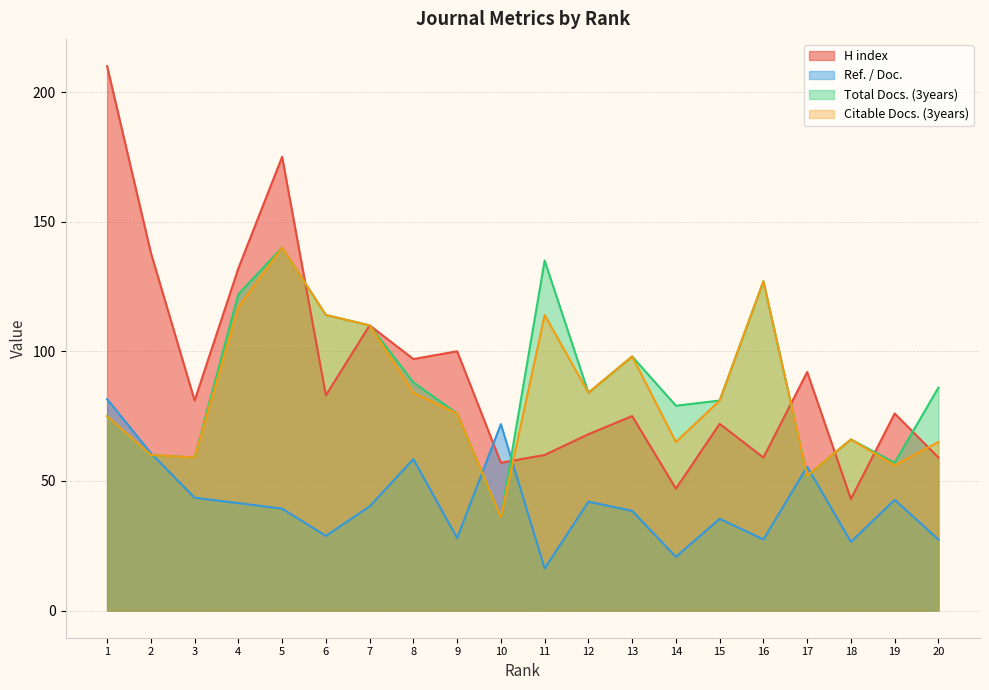

Which label corresponds to the largest value in the chart?

1